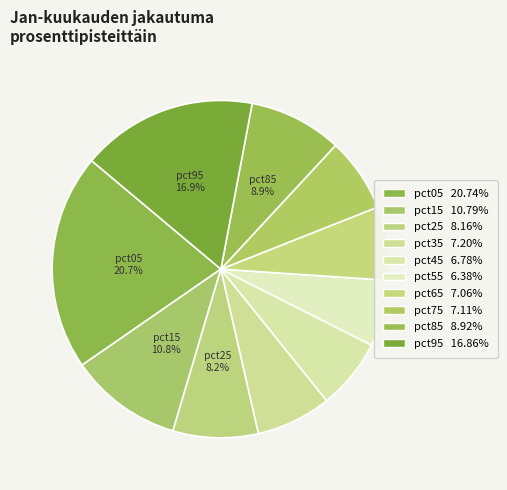

How many segments does this pie chart have?

10